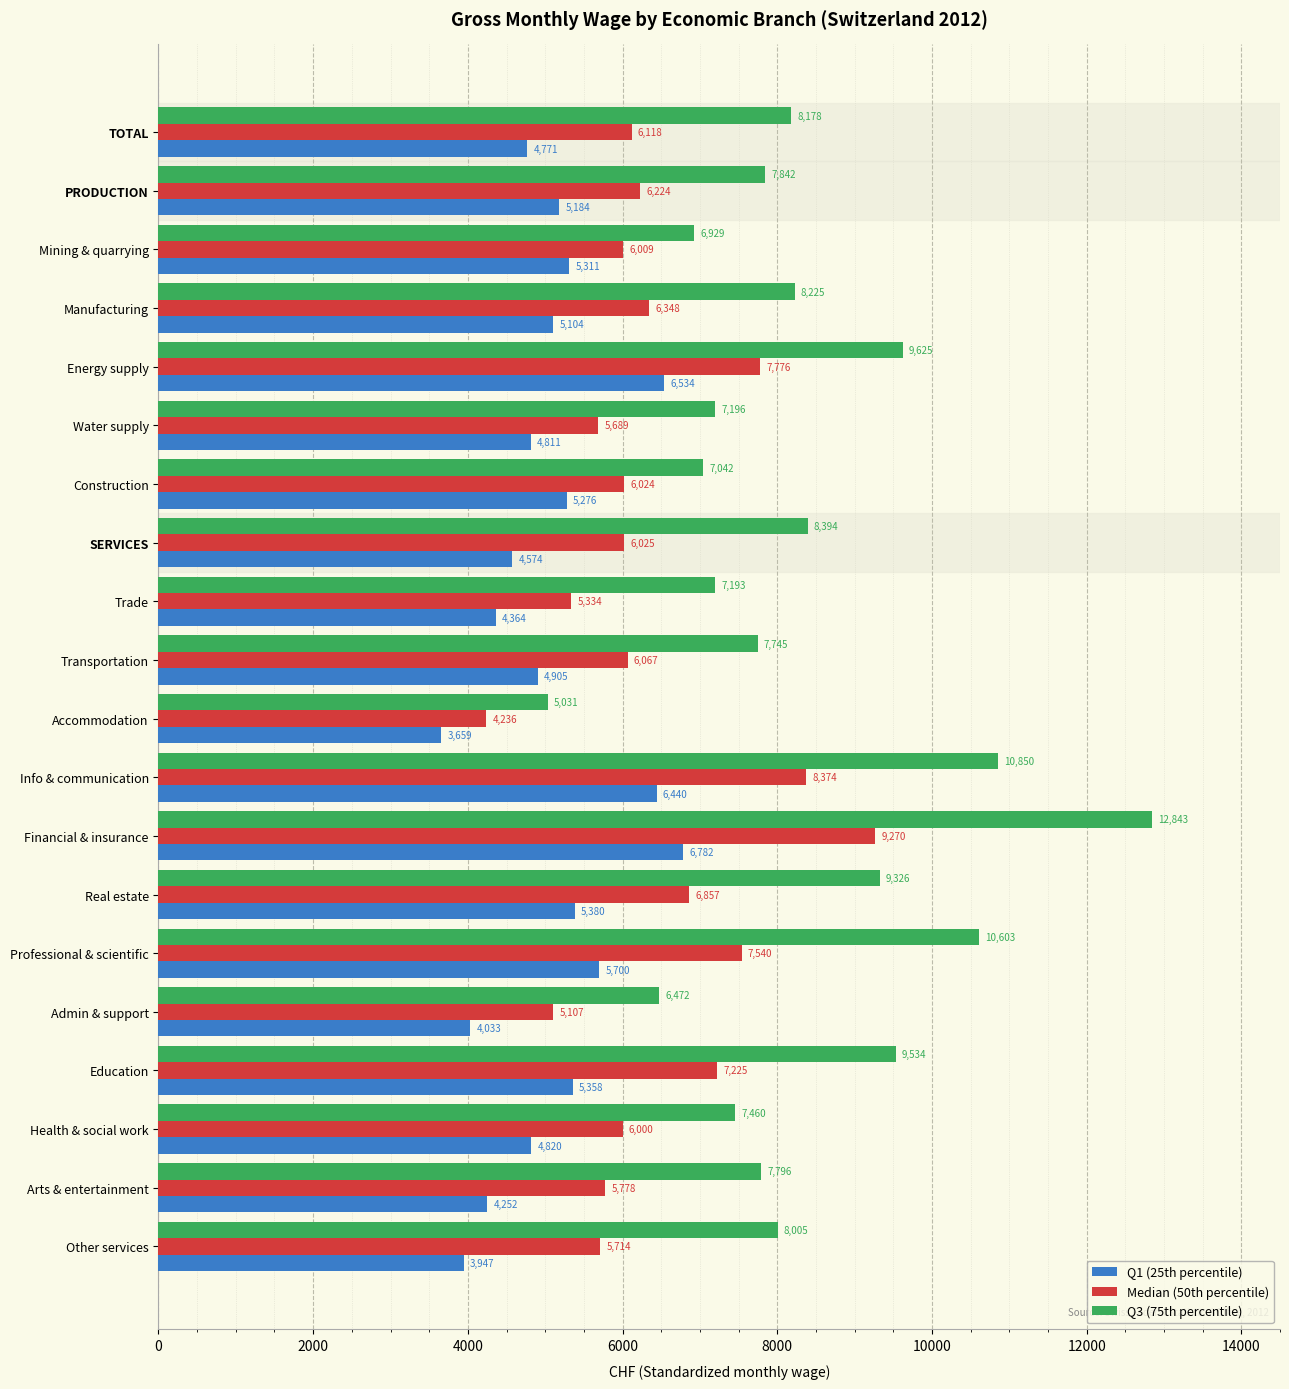

List the series in order of their peak value, lowest first.

Q1 (25th percentile), Median (50th percentile), Q3 (75th percentile)